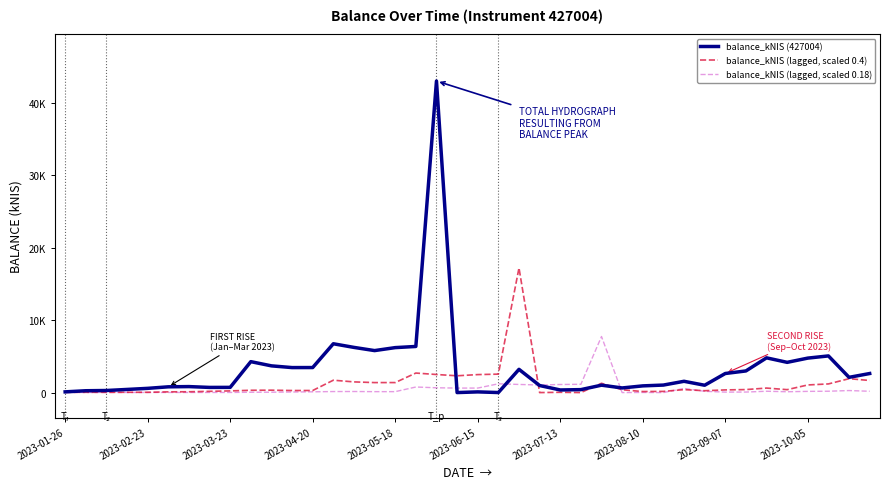

True or false: balance_kNIS (lagged, scaled 0.4) has more than 1 points higher than both neighbors.

True